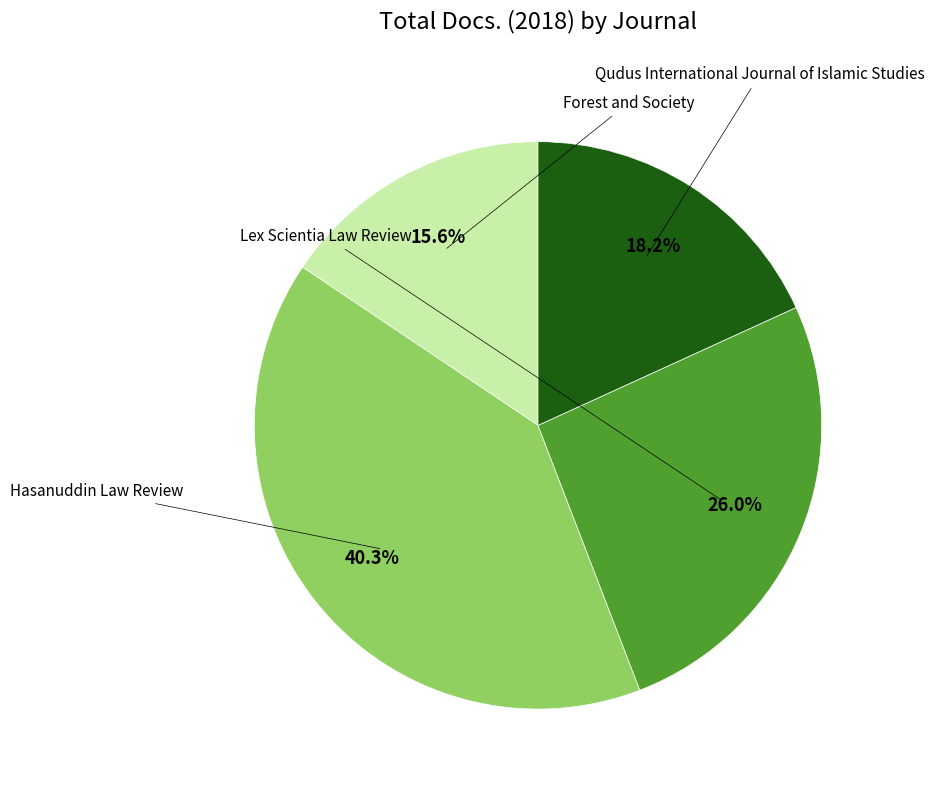

How many slices are in this pie chart?

4